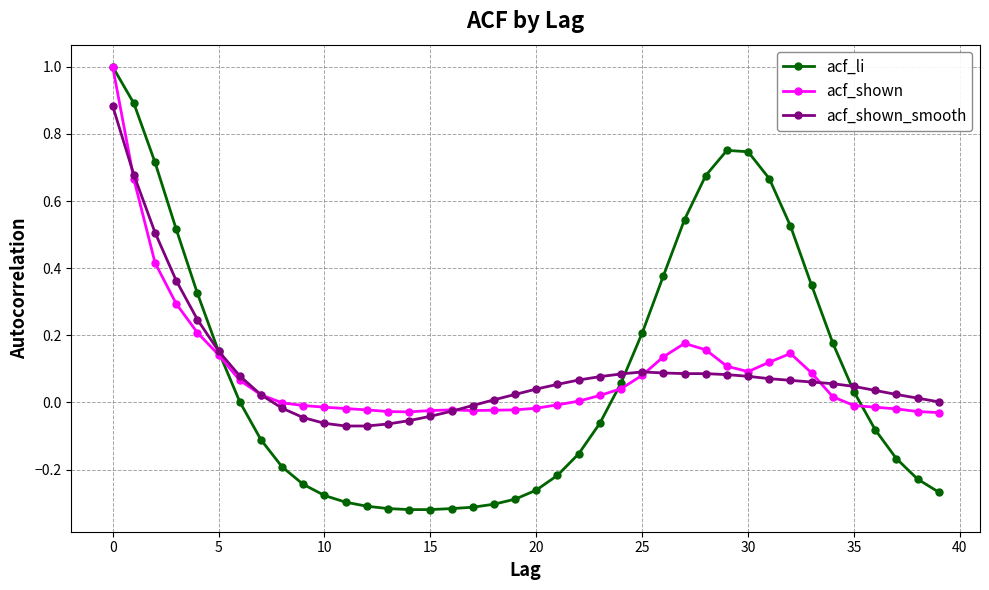

What is the maximum value for acf_shown?

1.0